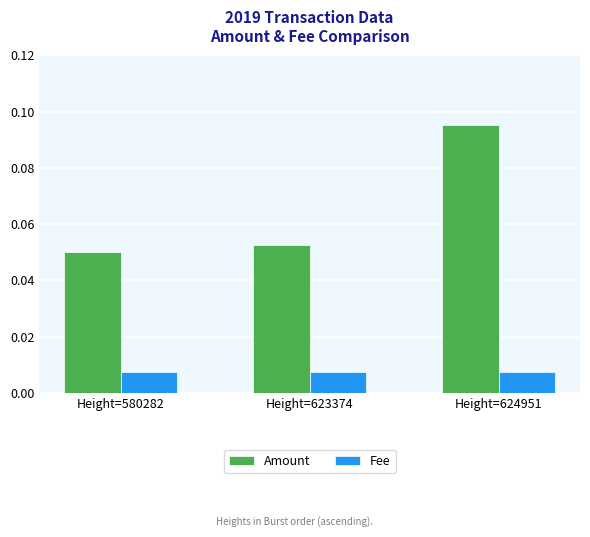

At which category is the sum across all series the highest?

Height=624951